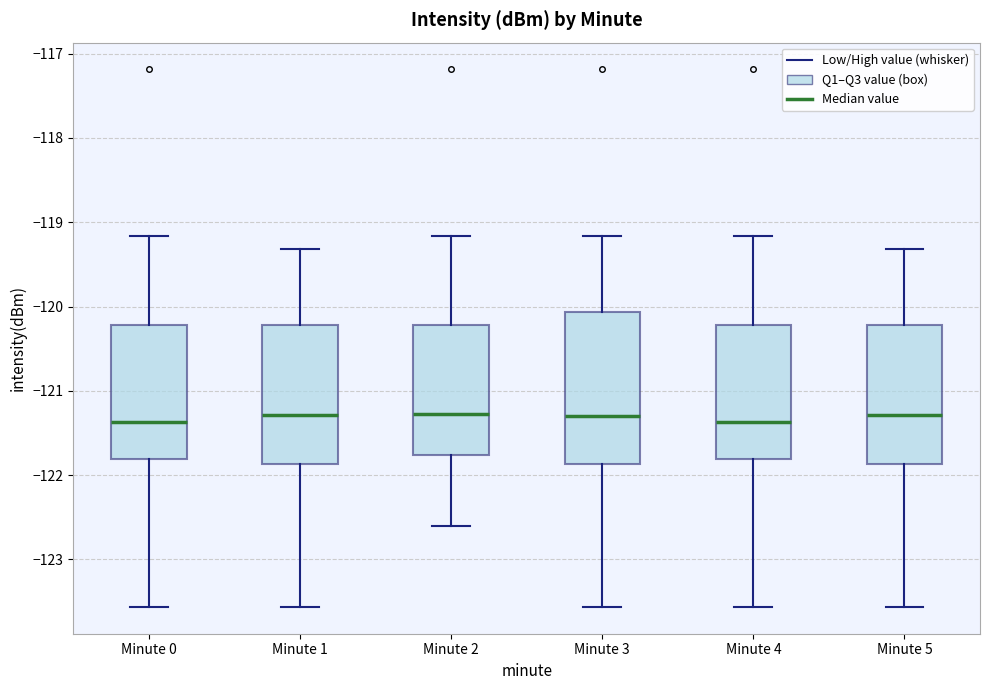

Reading left to right, transcribe this box plot: for each box, give where its median line is, the range the box spans, and where its two whiskers end, as read against the y-axis. The values are not printed on the chart, so give them approximately, as read against the axis.

Minute 0: median -121.4, box -121.8 to -120.2, whiskers -123.6 to -119.2
Minute 1: median -121.3, box -121.9 to -120.2, whiskers -123.6 to -119.3
Minute 2: median -121.3, box -121.8 to -120.2, whiskers -122.6 to -119.2
Minute 3: median -121.3, box -121.9 to -120.1, whiskers -123.6 to -119.2
Minute 4: median -121.4, box -121.8 to -120.2, whiskers -123.6 to -119.2
Minute 5: median -121.3, box -121.9 to -120.2, whiskers -123.6 to -119.3